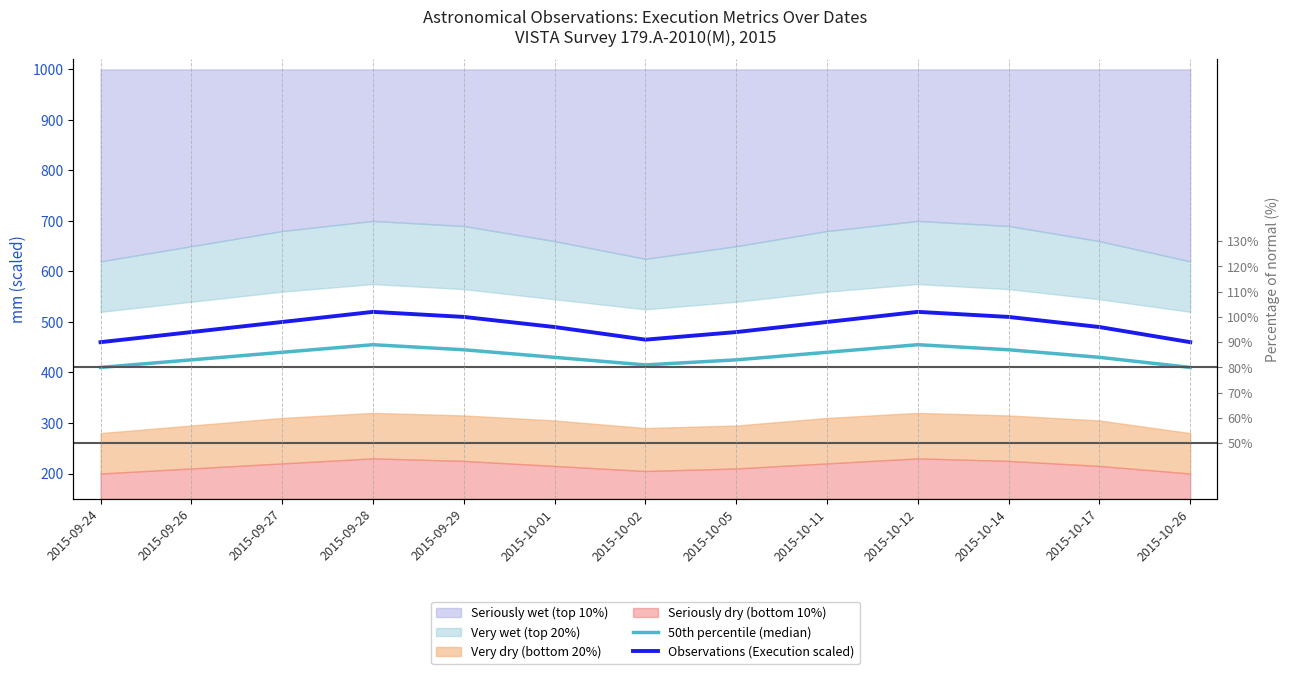

Which series changed the most between 2015-10-02 and 2015-10-11?

Observations (Execution scaled)